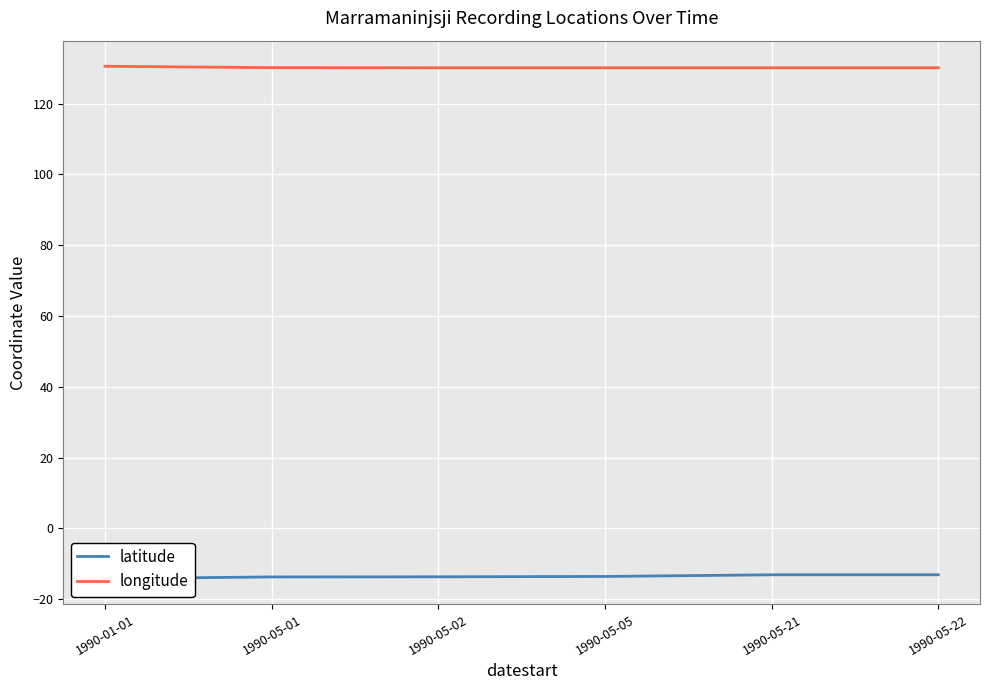

What is the value of the longitude point at the 5th from the left?

130.1